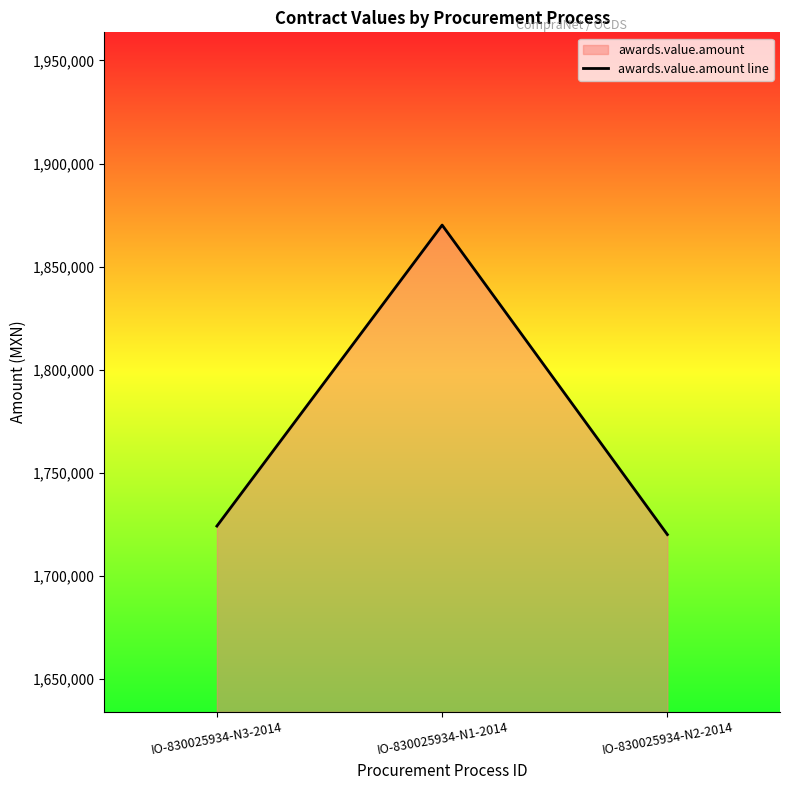

Approximately how many times larger is the value at IO-830025934-N3-2014 compared to IO-830025934-N2-2014?

1.0